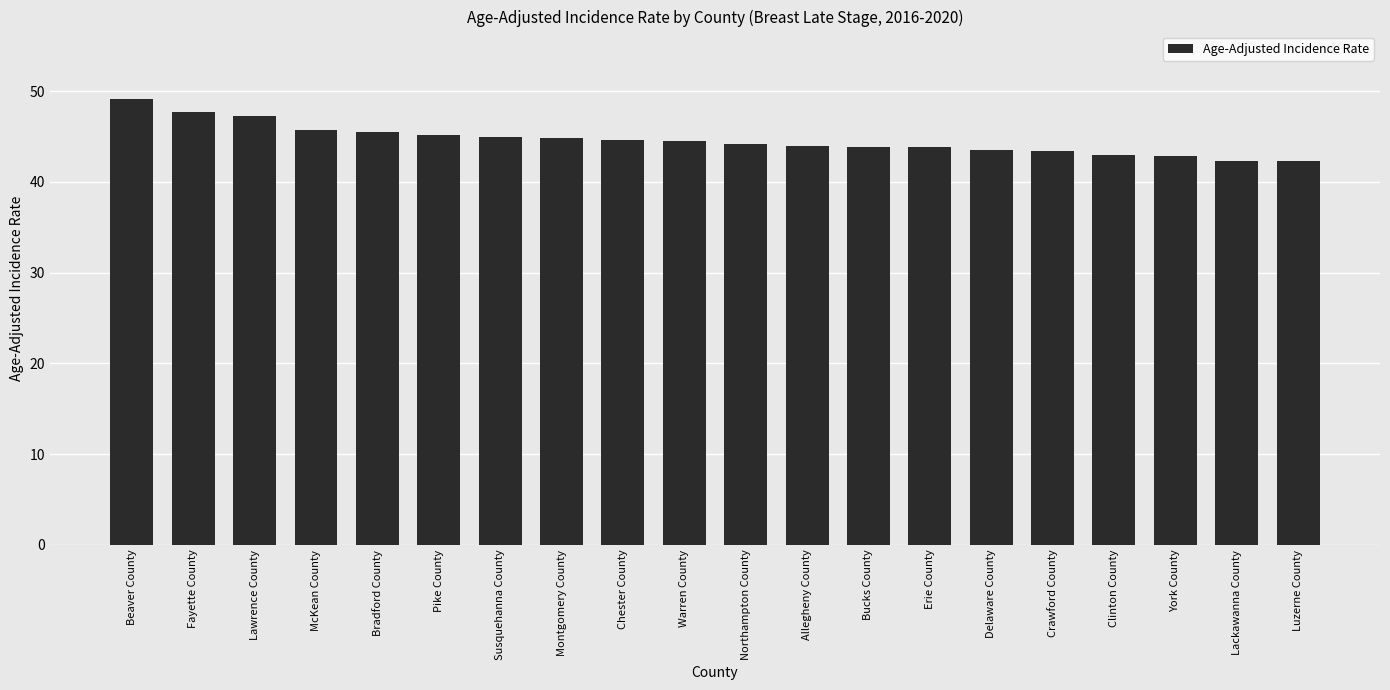

Count the number of categories in the chart.

20